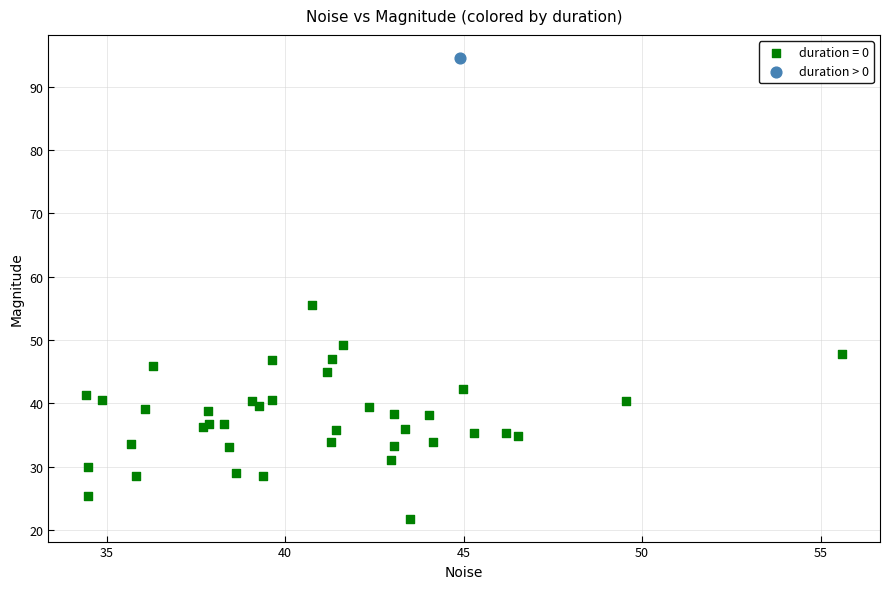

Which series contains the highest Y value?

duration > 0